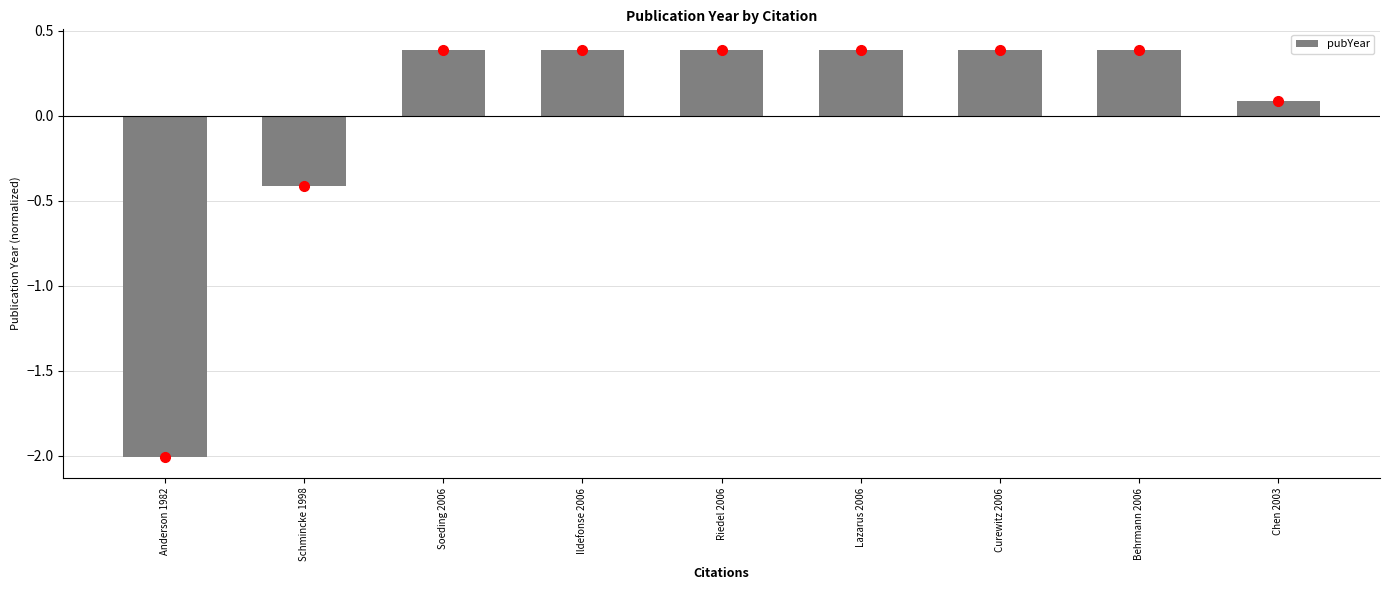

What is the maximum value shown in the chart?

0.4